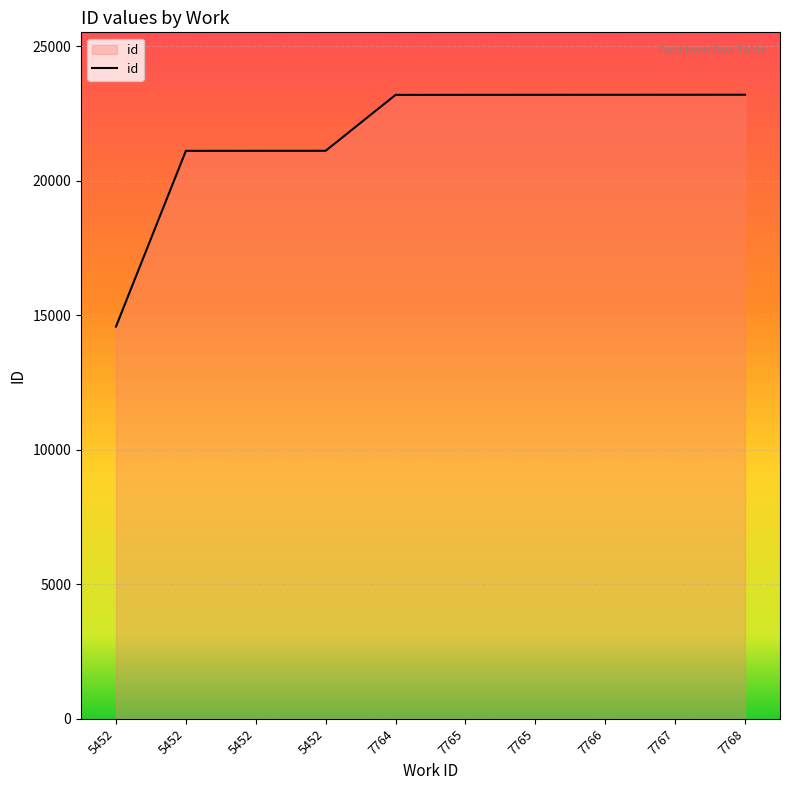

Reading right to left, what are all the values shown in this chart?

23190	23189	23188	23187	23186	23185	21107	21106	21105	14574